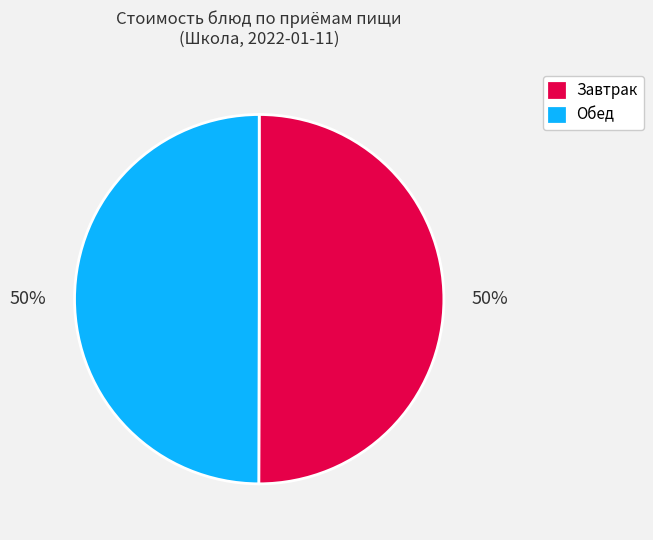

Approximately how many times larger is the value at Завтрак compared to Обед?

1.0